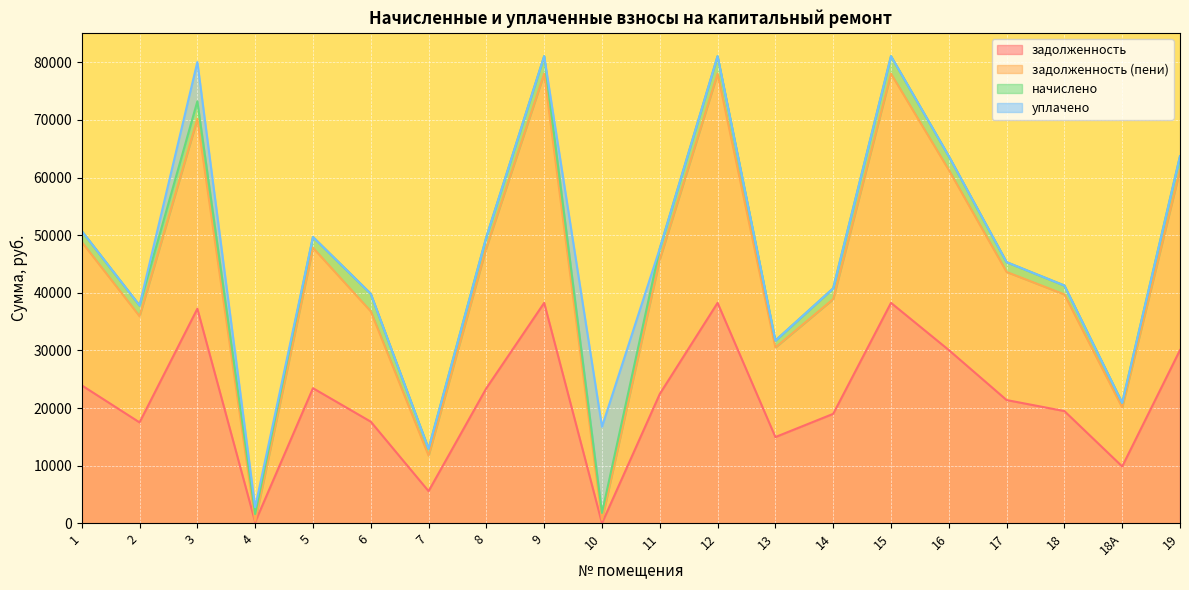

Which series has the largest total across all categories?

задолженность (пени)